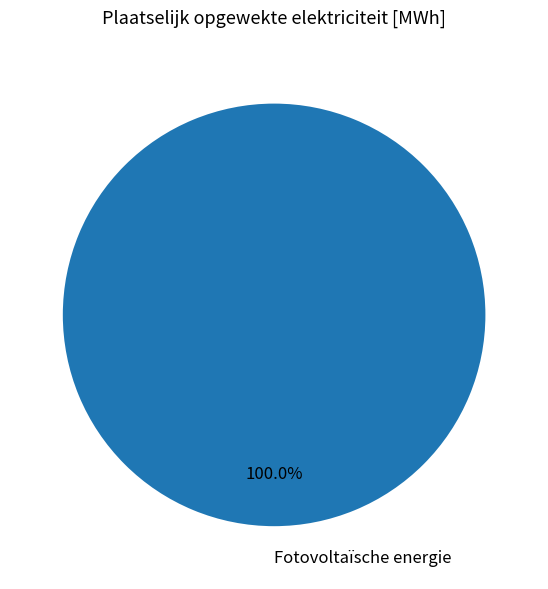

Rank the categories by value from lowest to highest.

Fotovoltaïsche energie